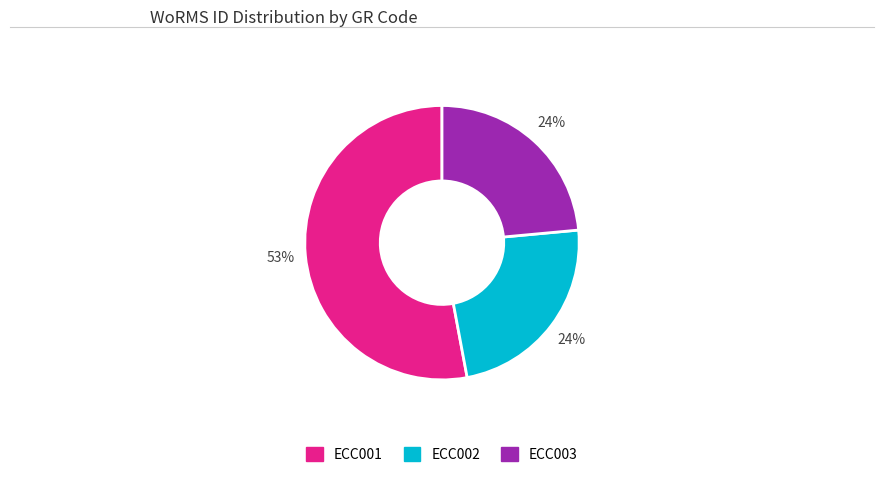

The ECC002 slice represents 24% of the pie. True or false?

True